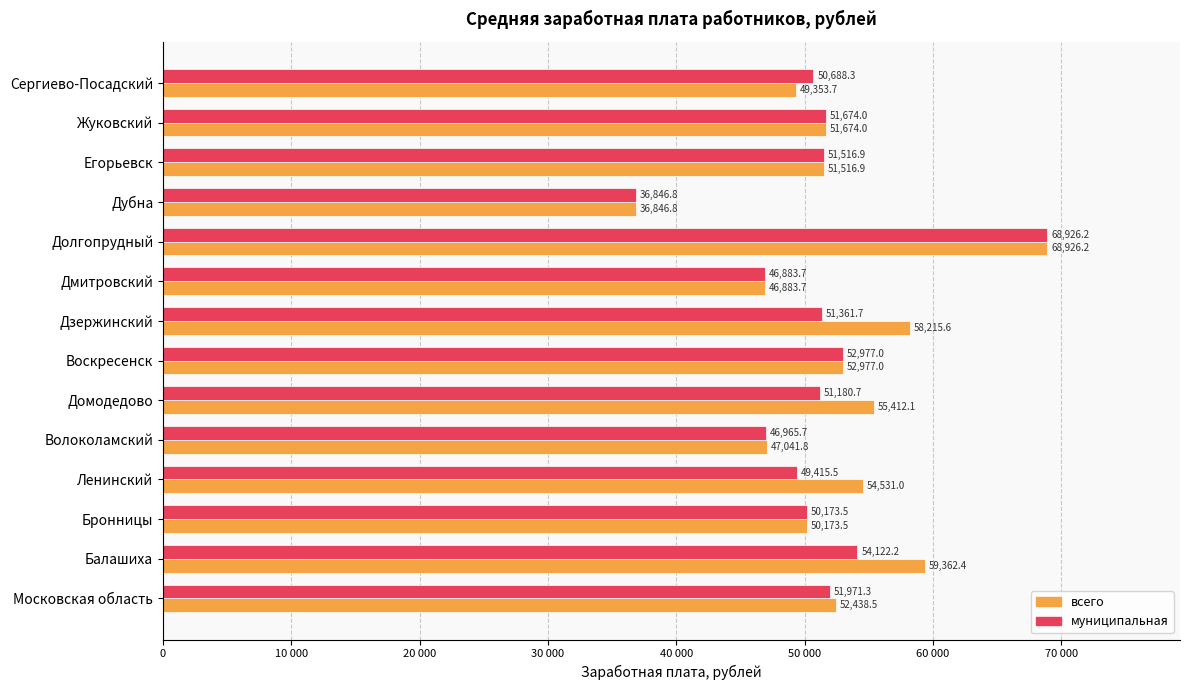

What are all the series names shown in the legend?

всего, муниципальная